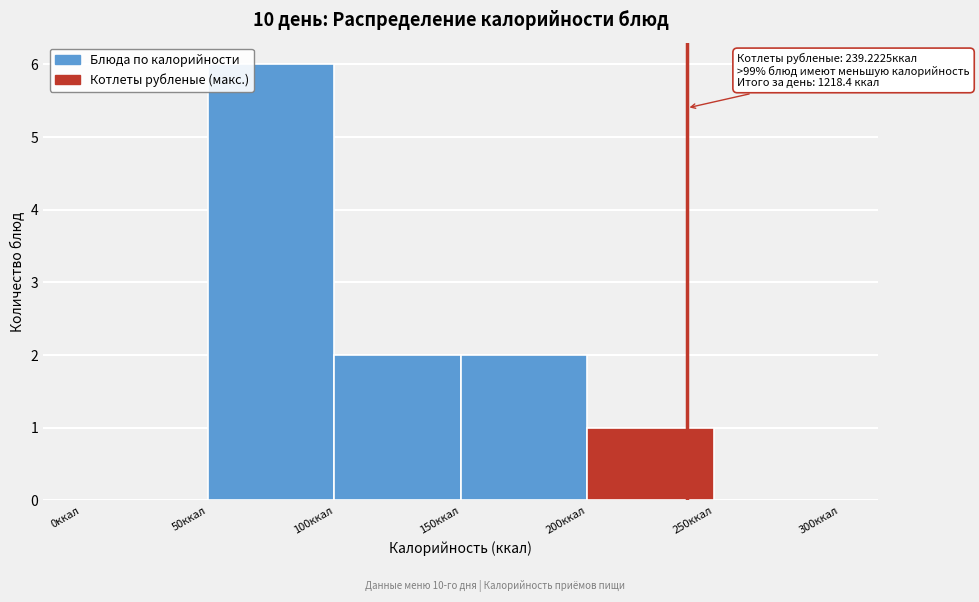

Which range on the x-axis has the tallest bar?

50 to 100